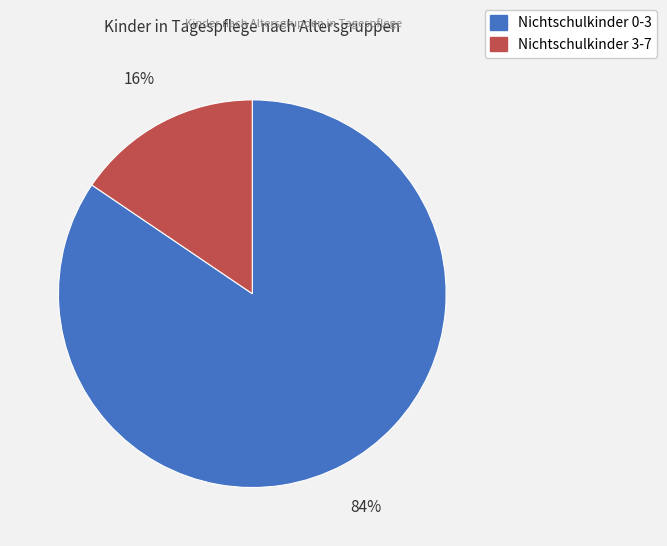

Between Nichtschulkinder 0-3 and Nichtschulkinder 3-7, which is larger?

Nichtschulkinder 0-3